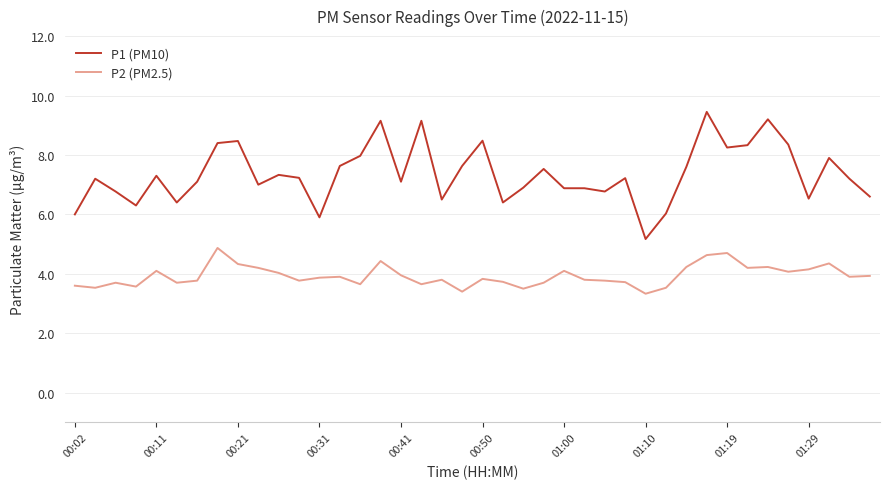

In P2 (PM2.5), how many points are higher than both neighbors (excluding endpoints)?

11